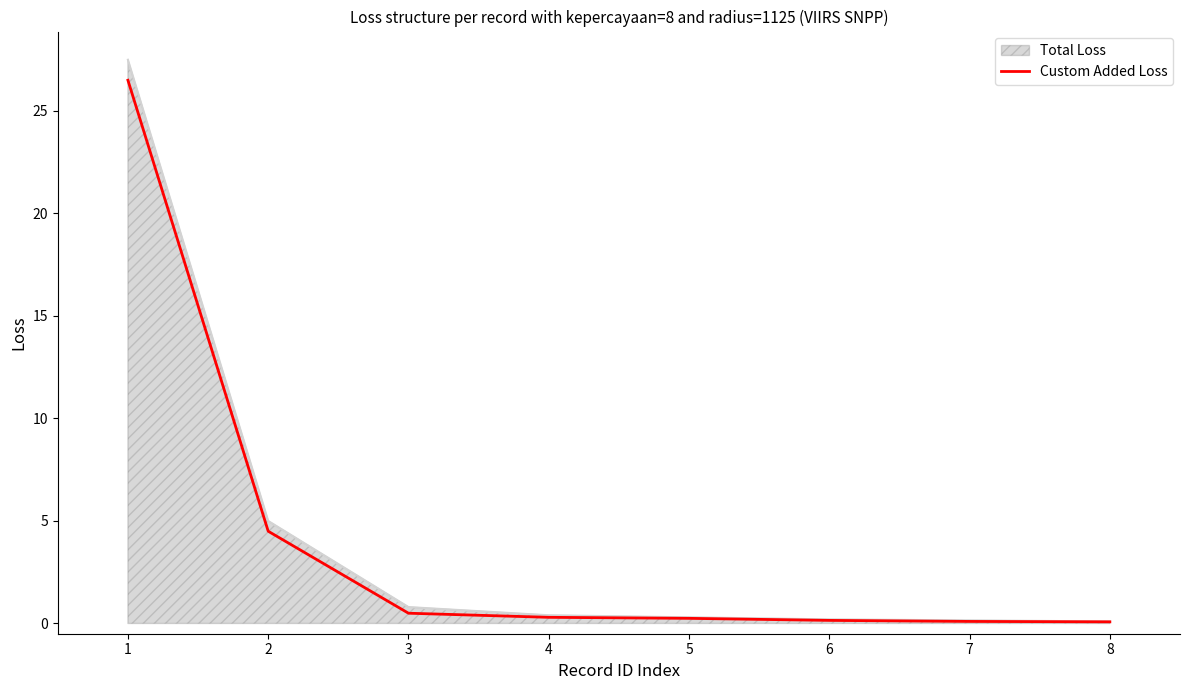

List the labels in order of value, largest first.

1, 2, 3, 4, 5, 6, 7, 8